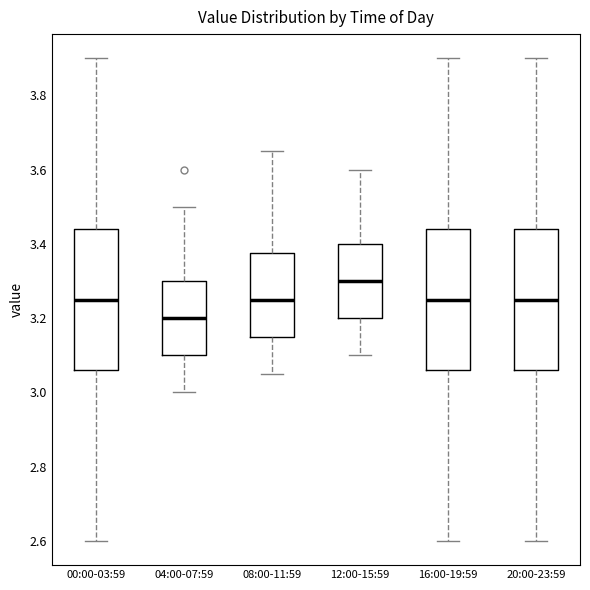

Which box's median line is the highest?

12:00-15:59